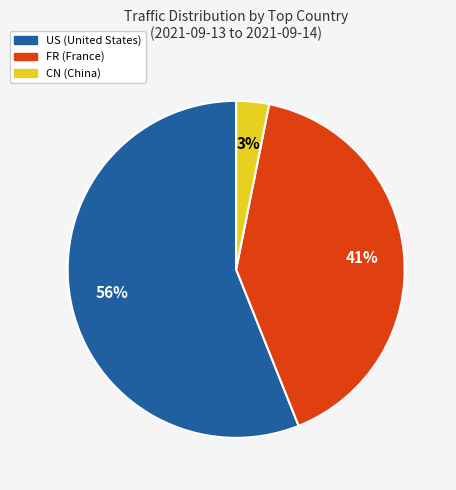

What percentage is the FR slice, to the nearest percent?

41%